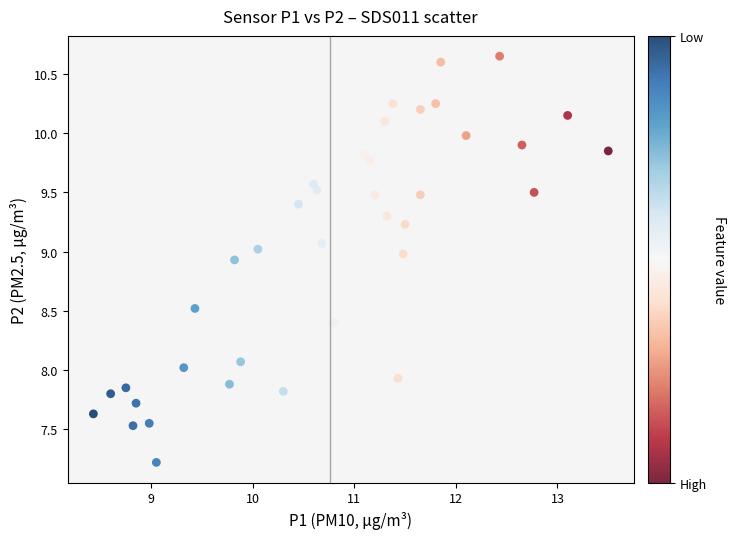

What is the range of X values (max minus min)?

5.1